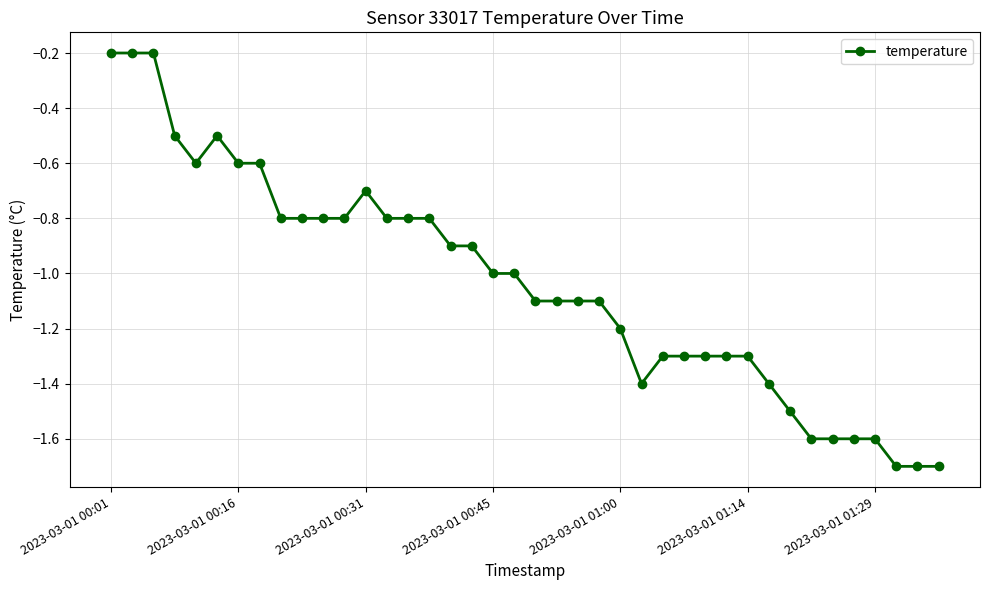

What is the difference between the maximum and minimum values?

1.5